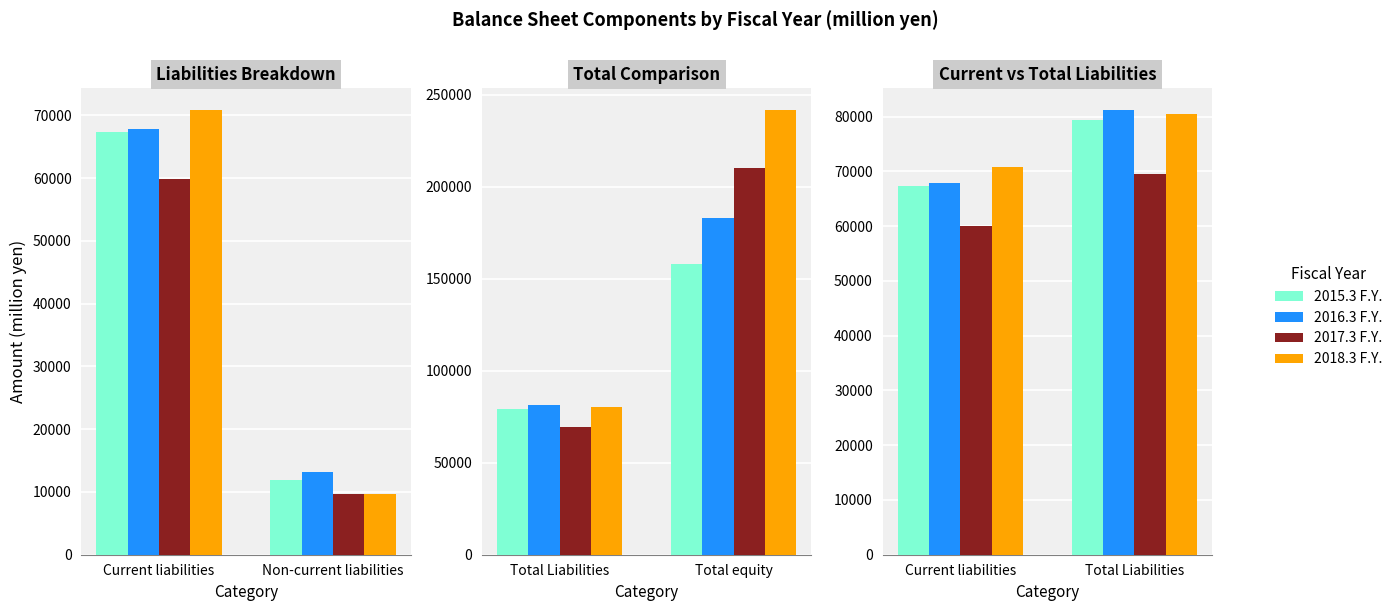

What position from the left is Total Liabilities?

2